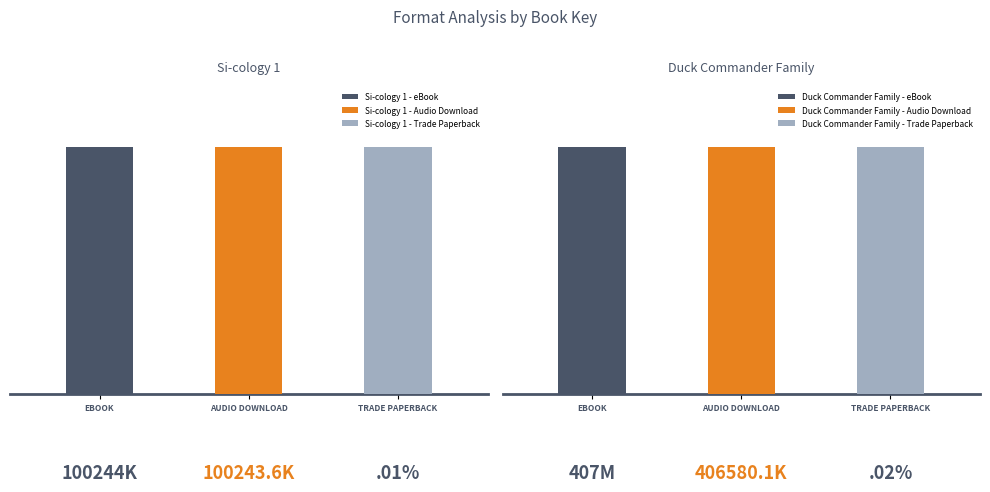

Does the chart contain any negative values?

No